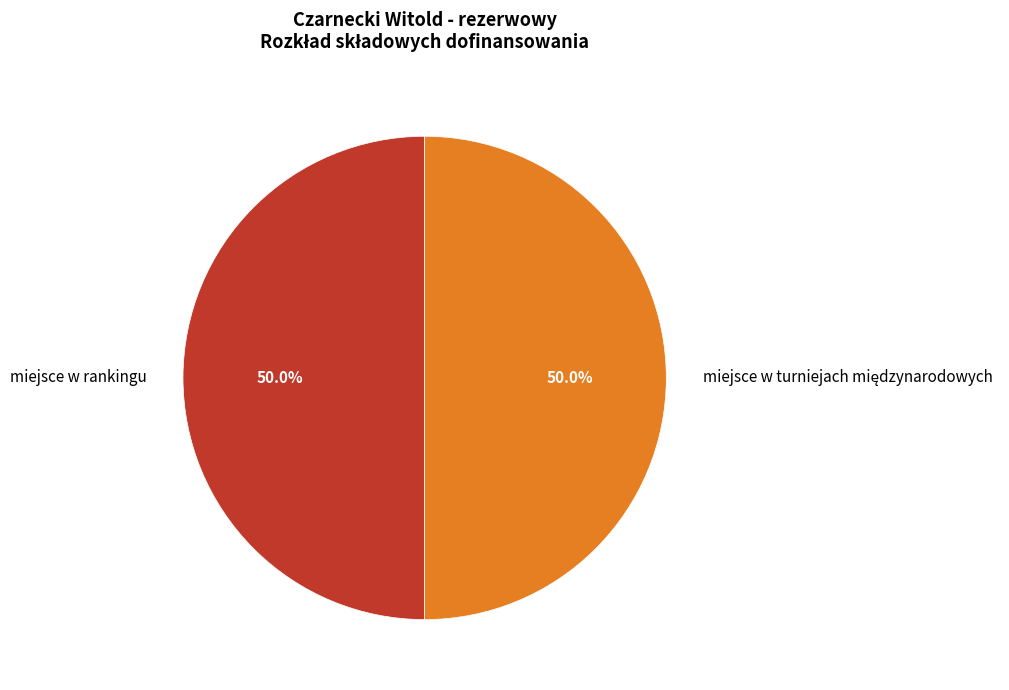

Which slice is the largest?

miejsce w rankingu